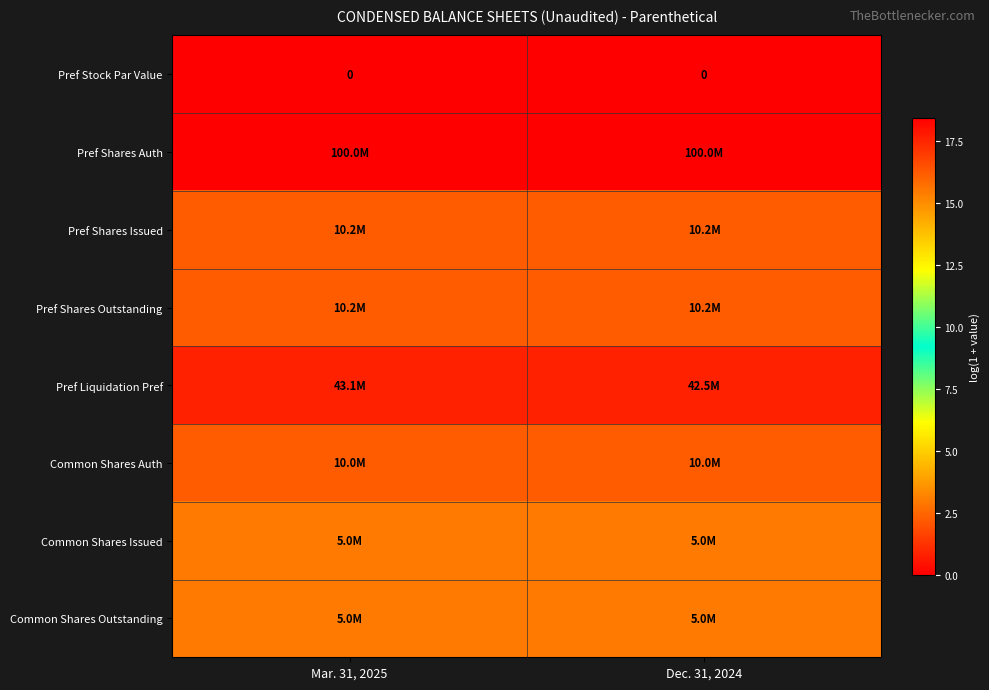

Between Mar. 31, 2025 and Dec. 31, 2024, which series saw the biggest shift?

Pref Liquidation Pref